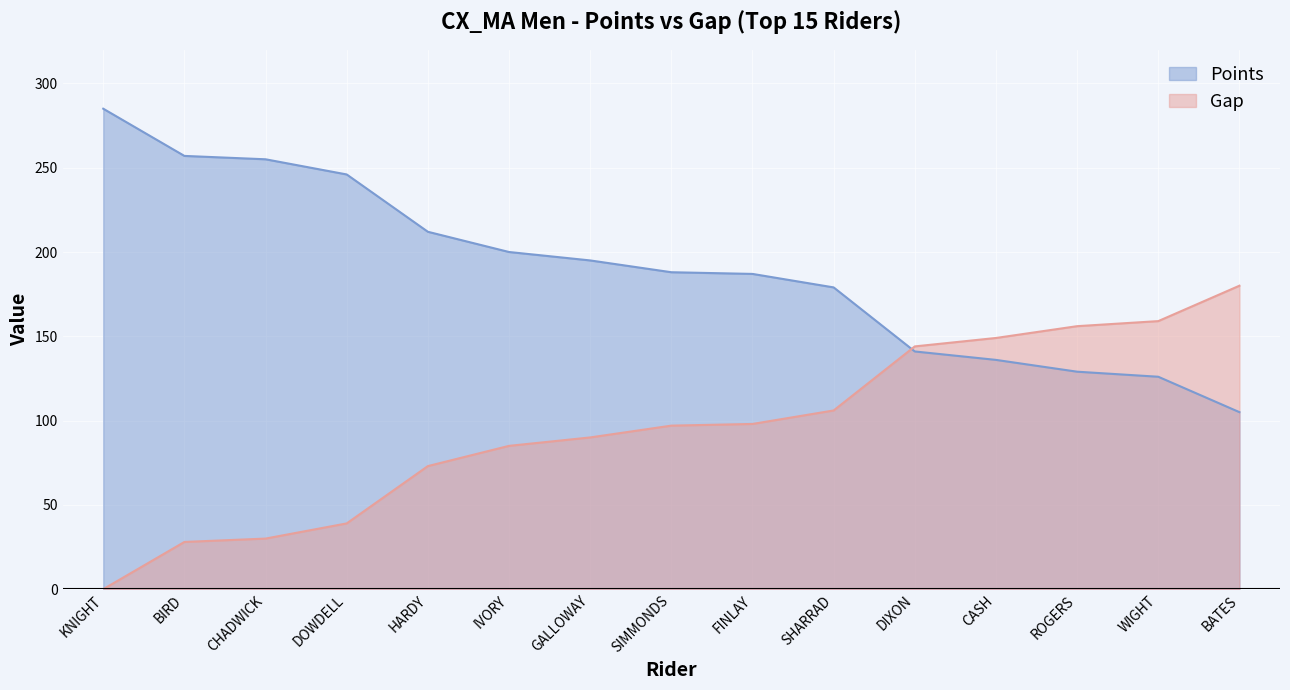

What is the total value across all series at WIGHT?

285